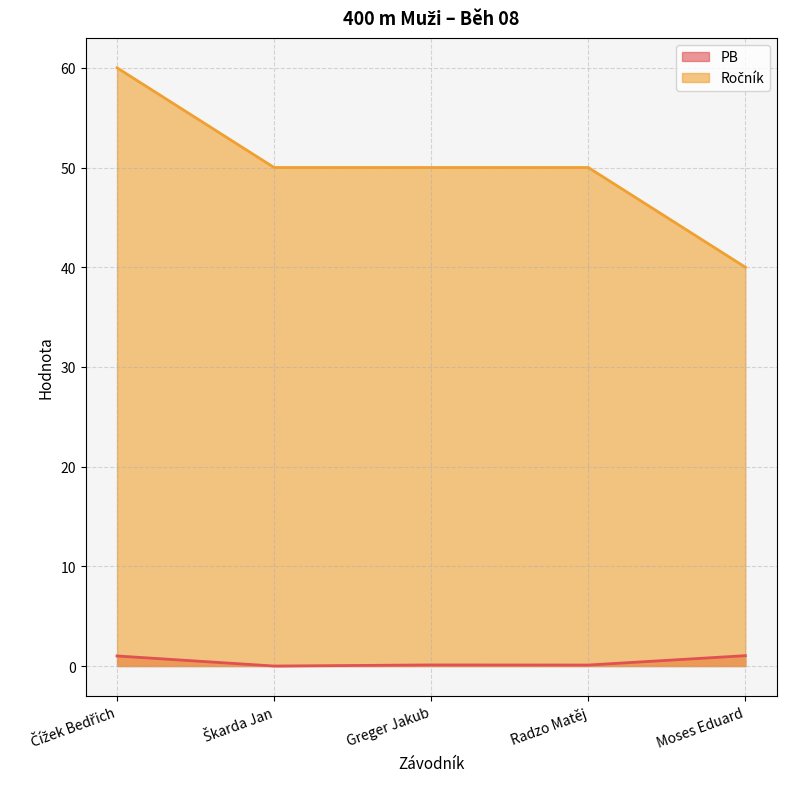

What is the spread (max minus min) of values at Škarda Jan?

50.0